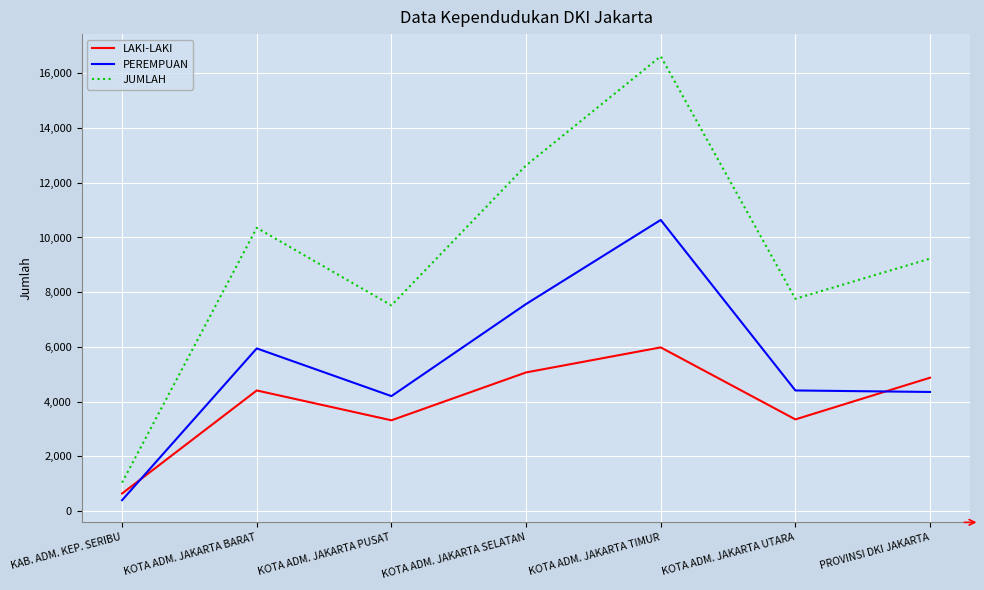

Which series has the largest total across all categories?

JUMLAH